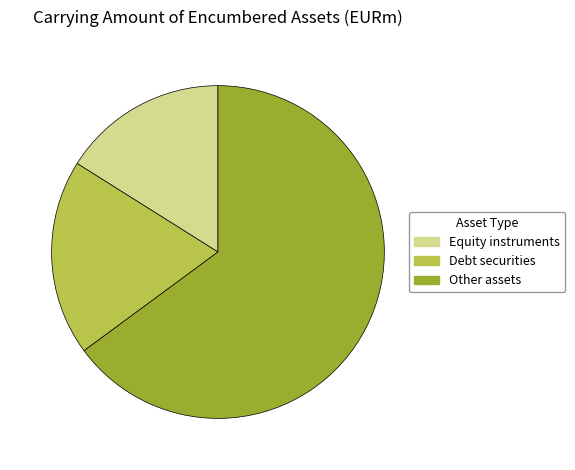

Combined, do Equity instruments and Debt securities account for over 50%?

No